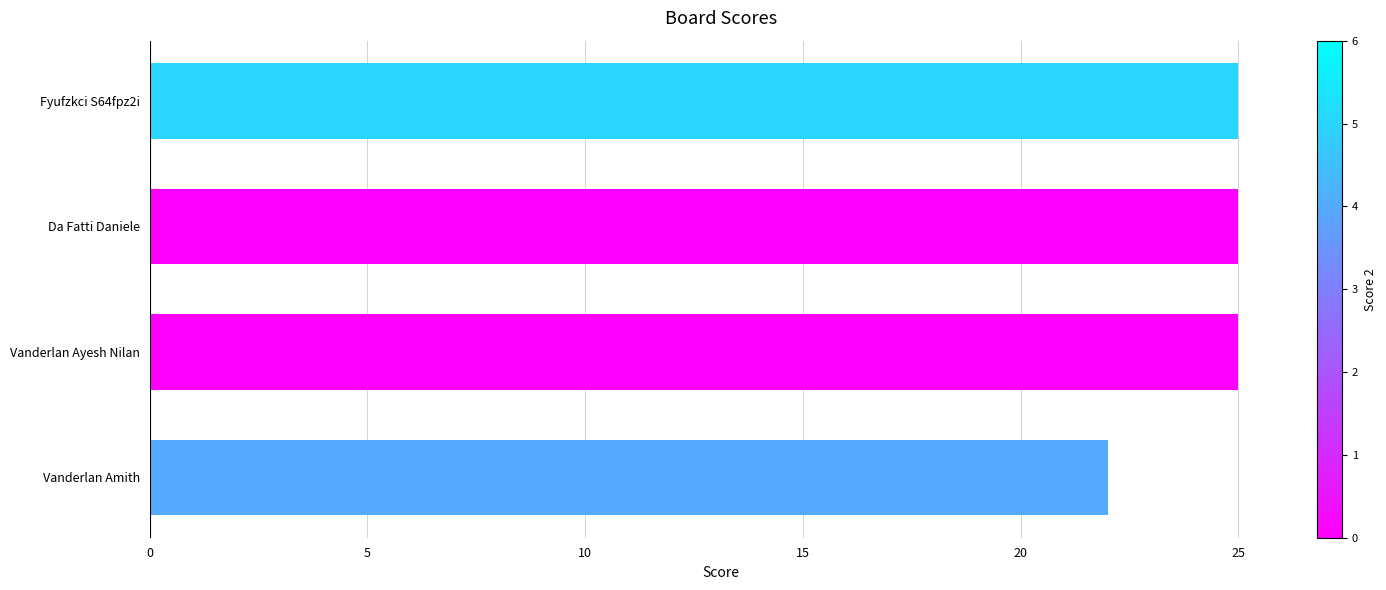

What is the average value?

24